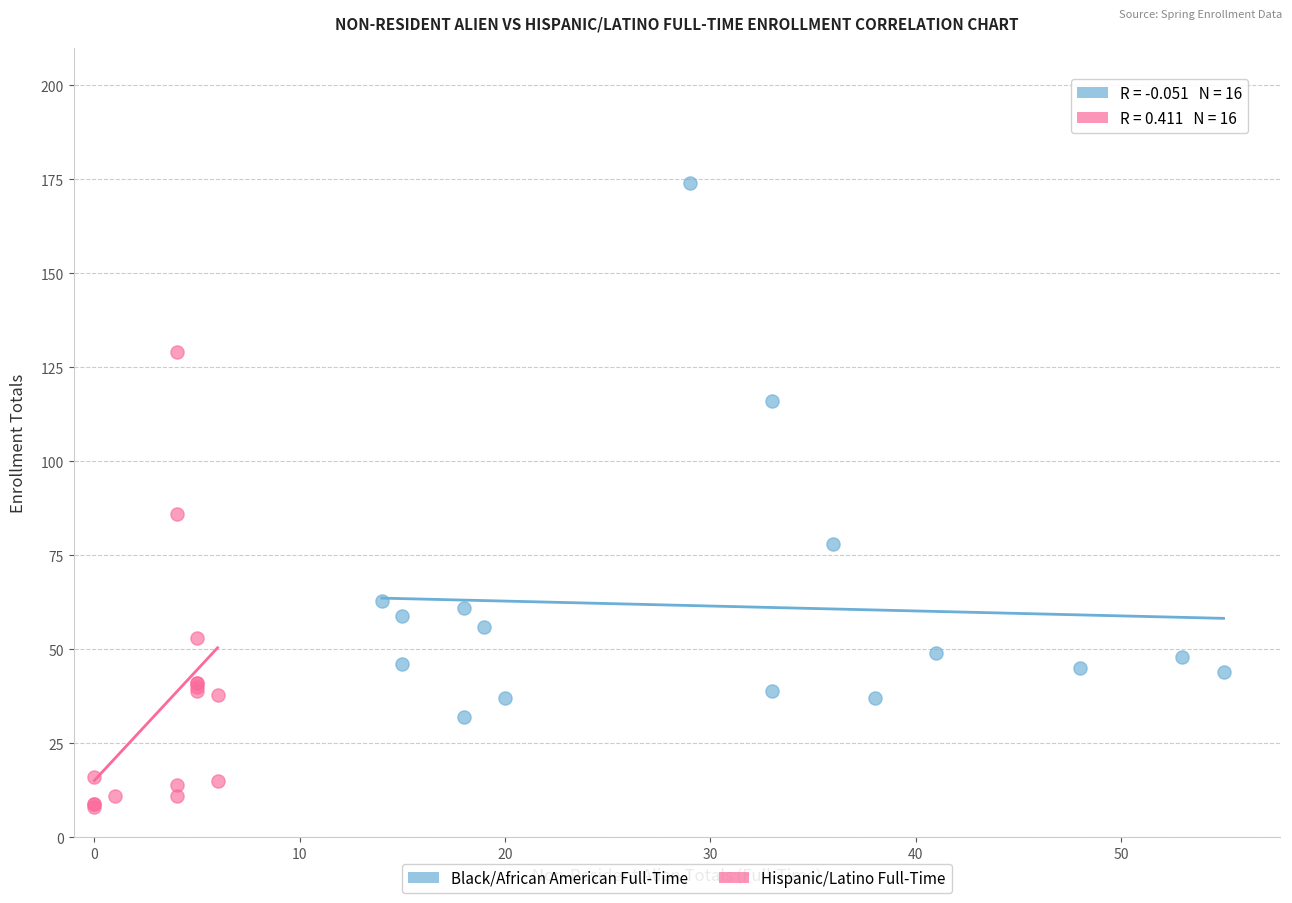

Which series contains the highest Y value?

Black/African American Full-Time